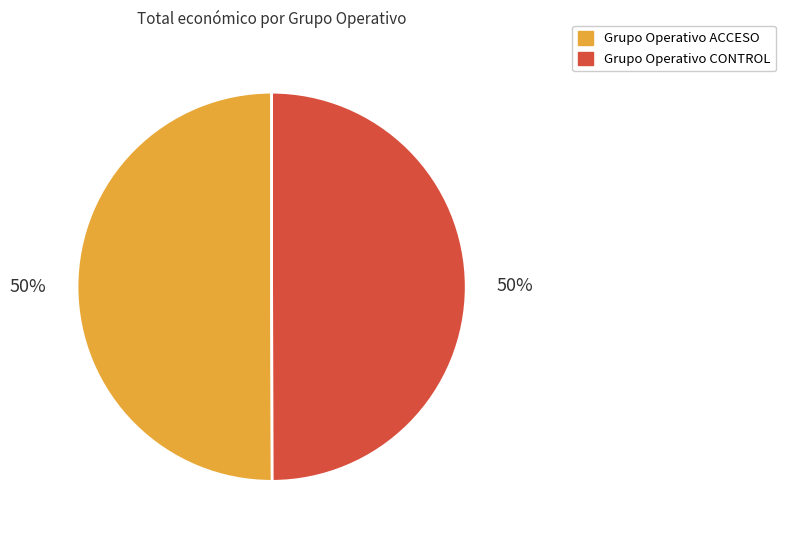

Approximately how many times larger is the value at Grupo Operativo CONTROL compared to Grupo Operativo ACCESO?

1.0